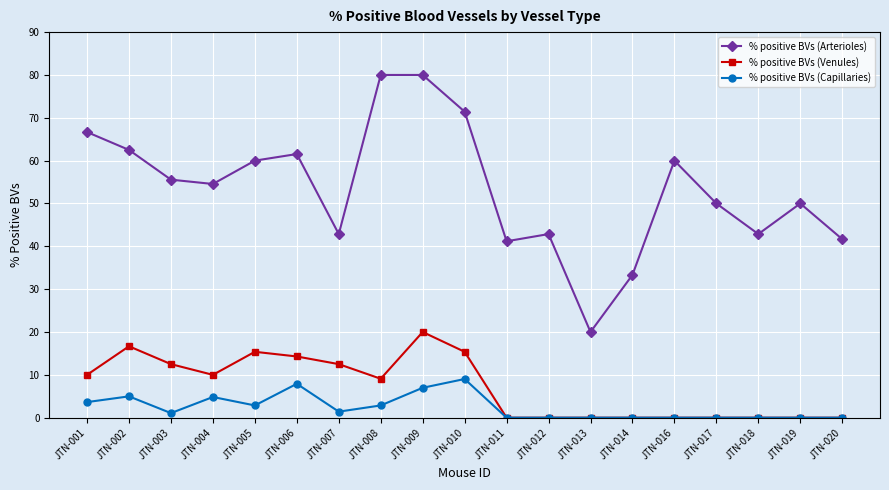

What is the spread (max minus min) of values at JTN-013?

20.0